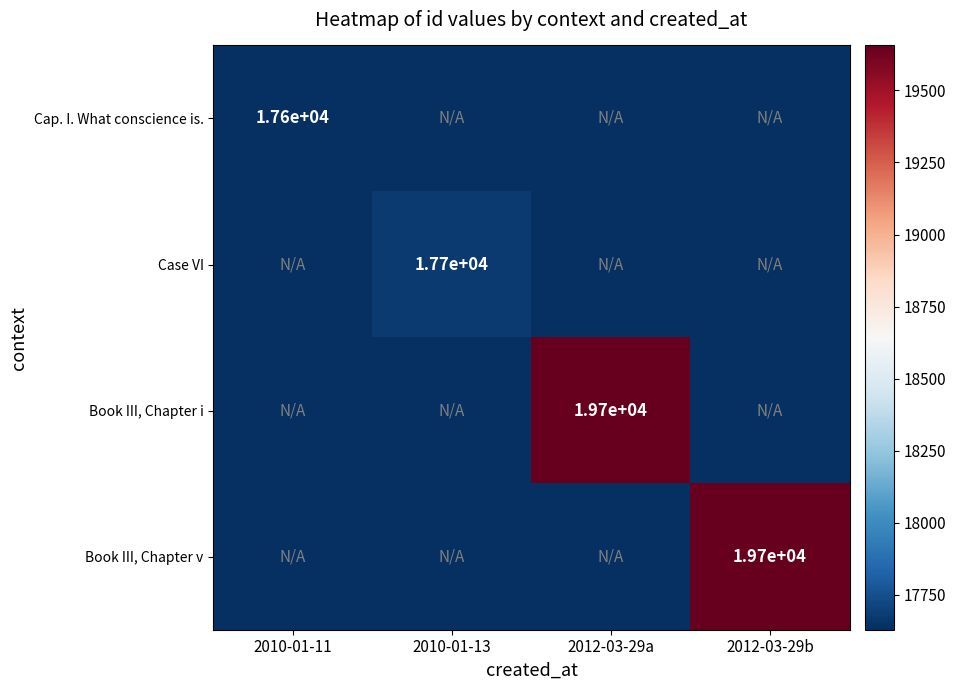

The value of Cap. I. What conscience is. at 2010-01-11 is 17600. True or false?

True